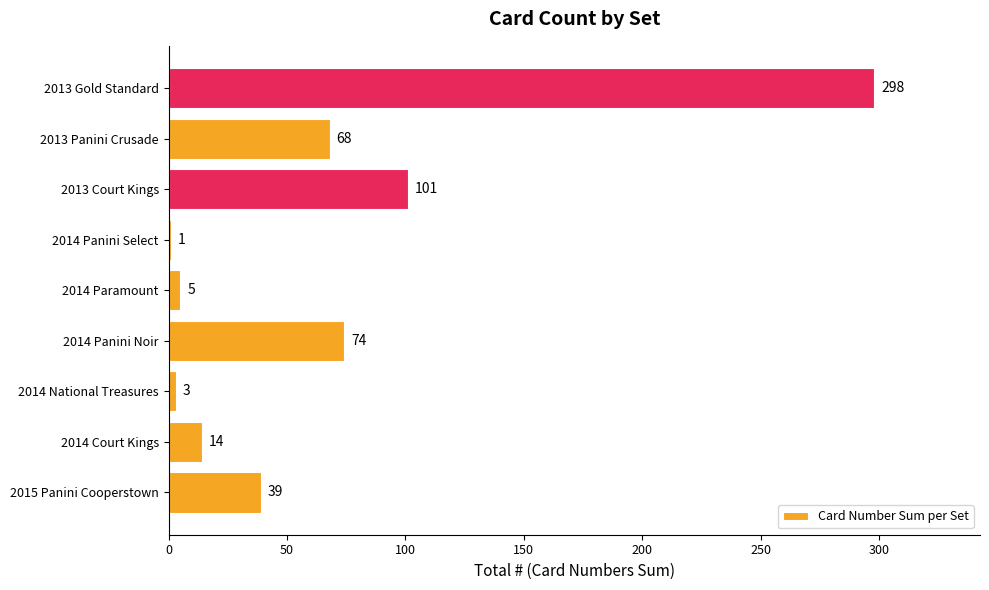

The chart shows a value of 74 at 2014 Panini Noir. True or false?

True